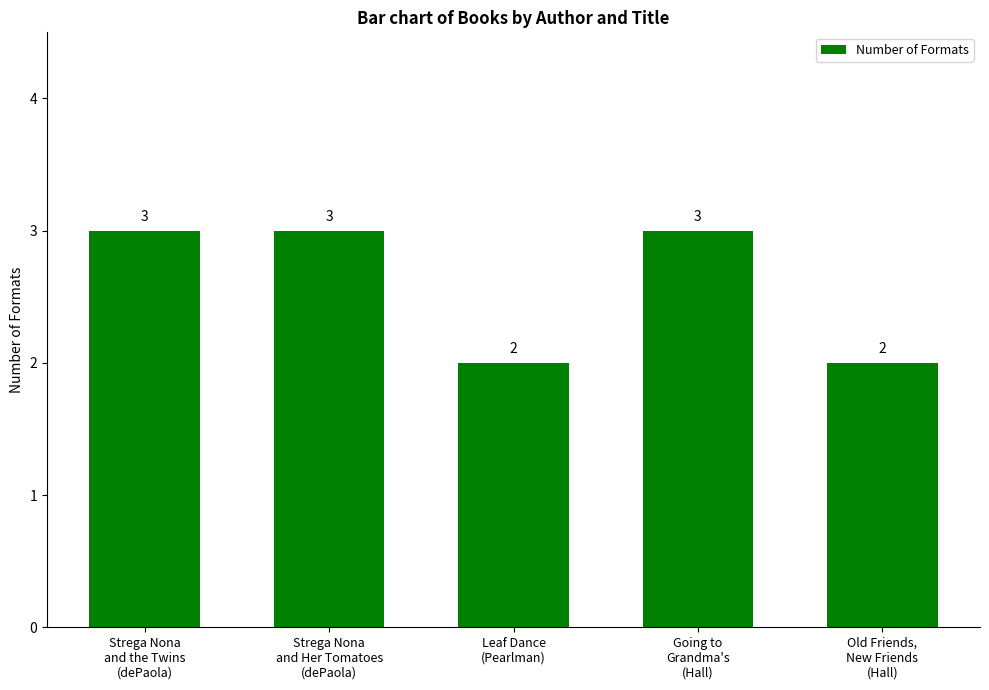

What is the sum of the values at Strega Nona
and the Twins
(dePaola) and Going to
Grandma's
(Hall)?

6